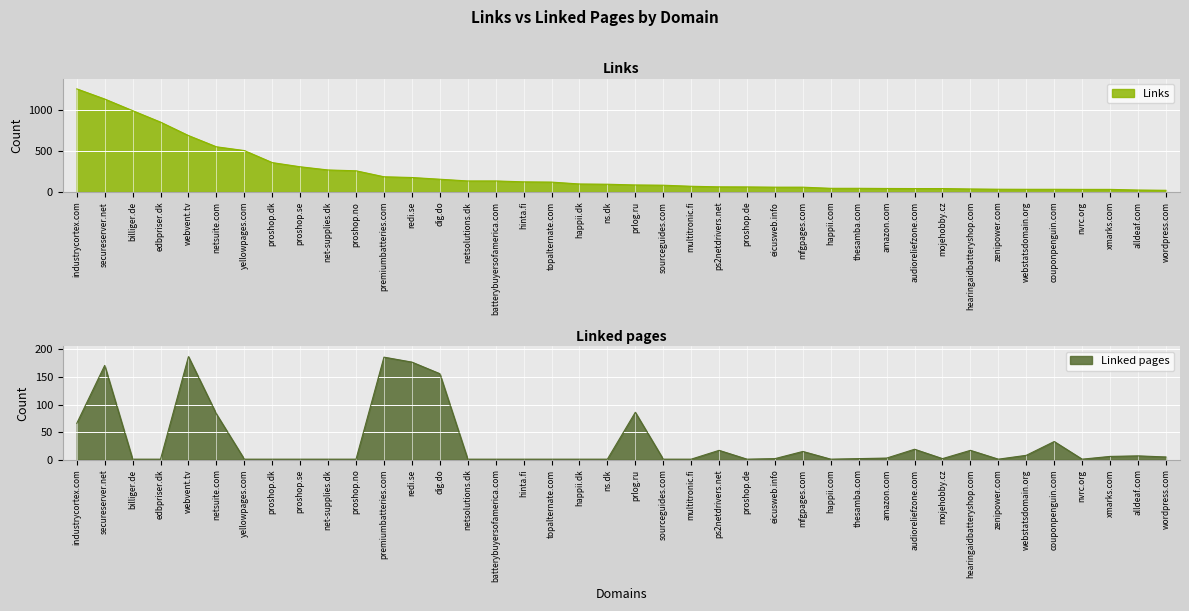

The value of Links at dig.do is 156. True or false?

True